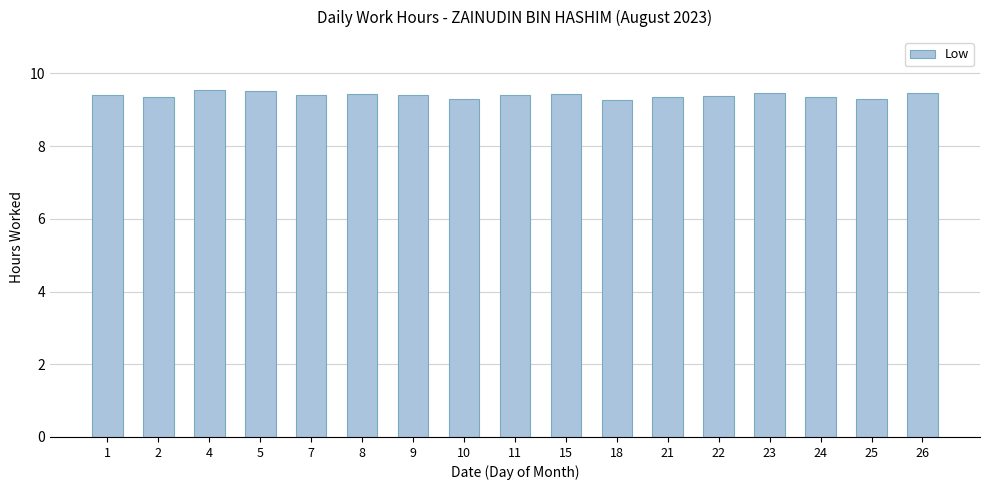

Does the chart contain any negative values?

No